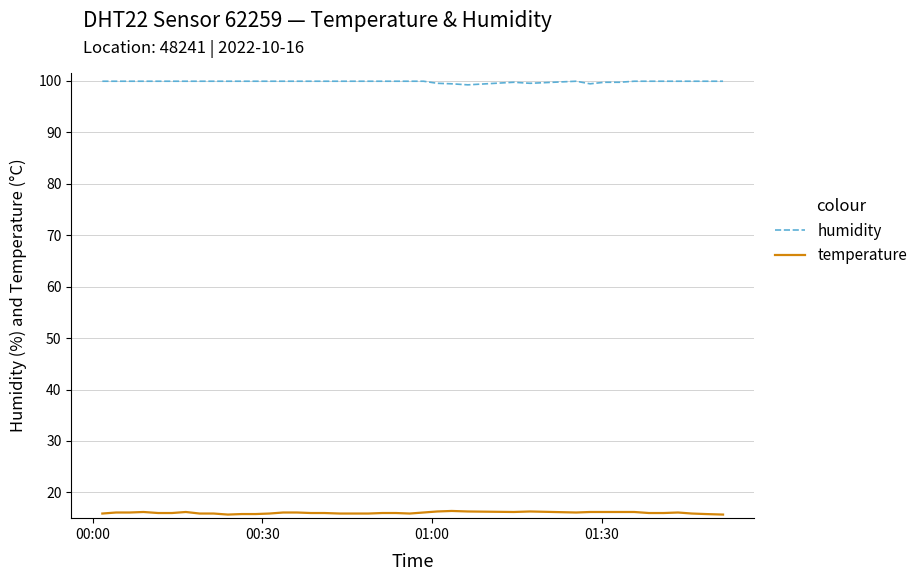

What are all the series names shown in the legend?

humidity, temperature